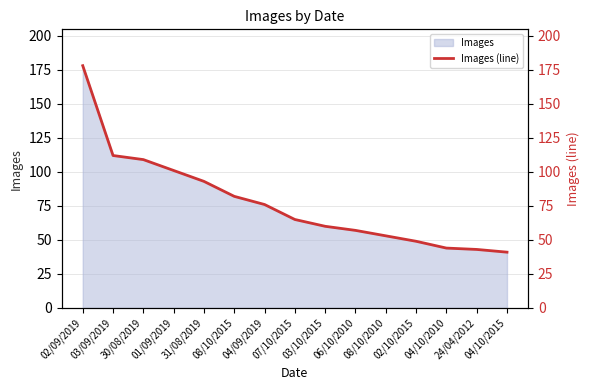

How many values exceed 65?

7